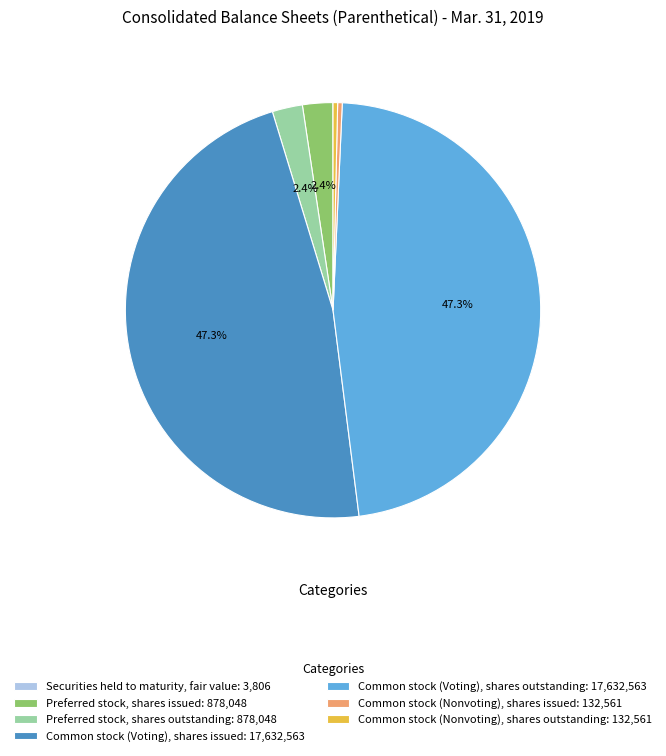

To the nearest percent, what is the difference between the largest and smallest slice percentages?

47%